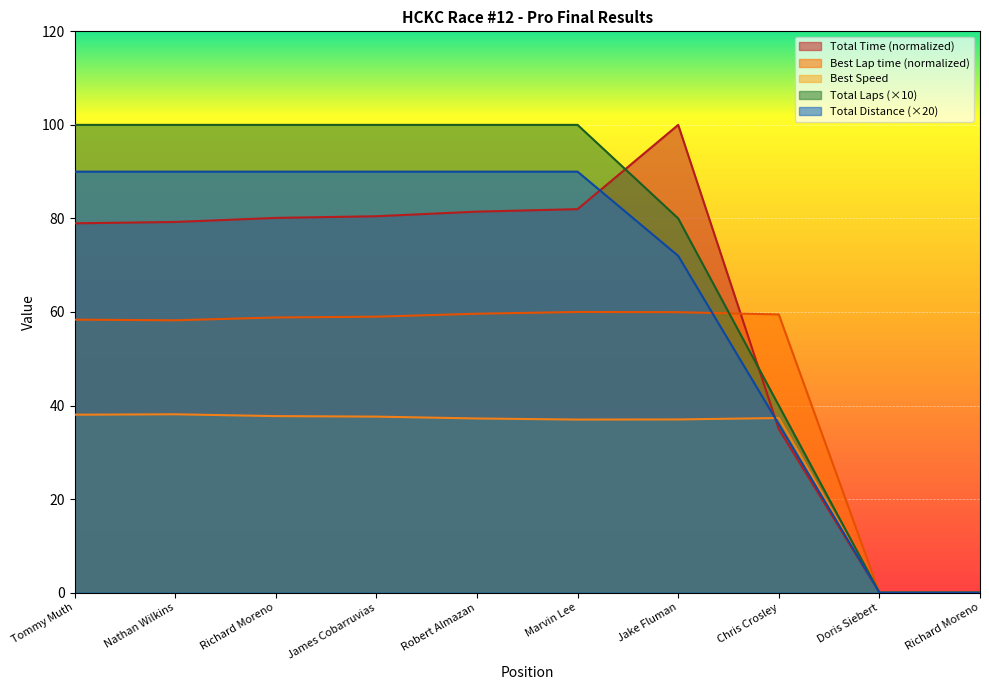

List the labels in order of Total Laps value, largest first.

Tommy Muth, Nathan Wilkins, Richard Moreno, James Cobarruvias, Robert Almazan, Marvin Lee, Jake Fluman, Chris Crosley, Doris Siebert, Richard Moreno